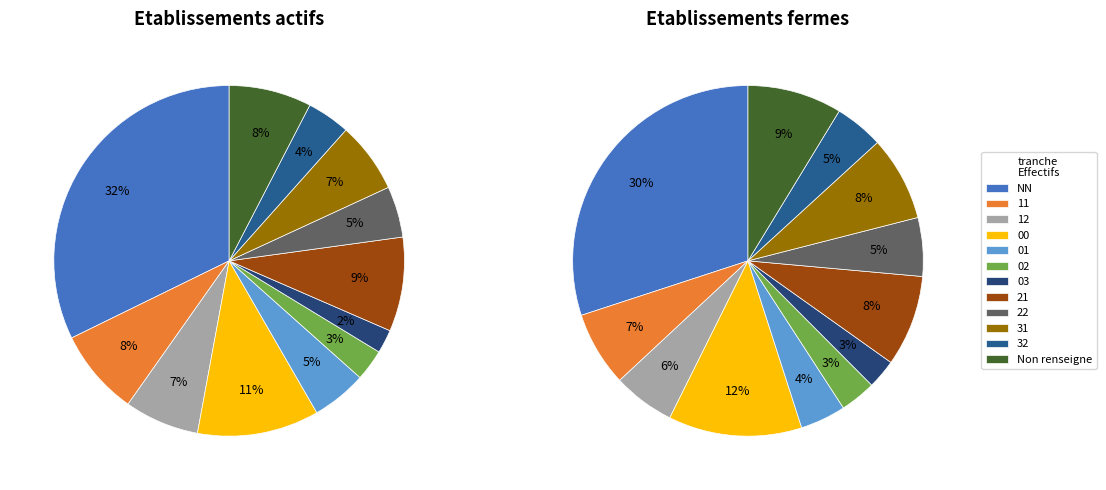

Is 22 the majority of the pie?

No